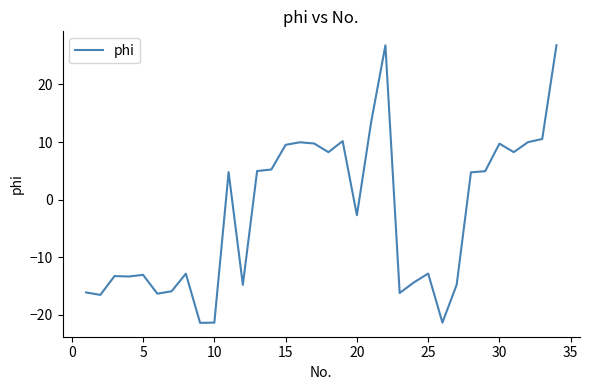

What is the difference between the second highest and second lowest values?

48.2